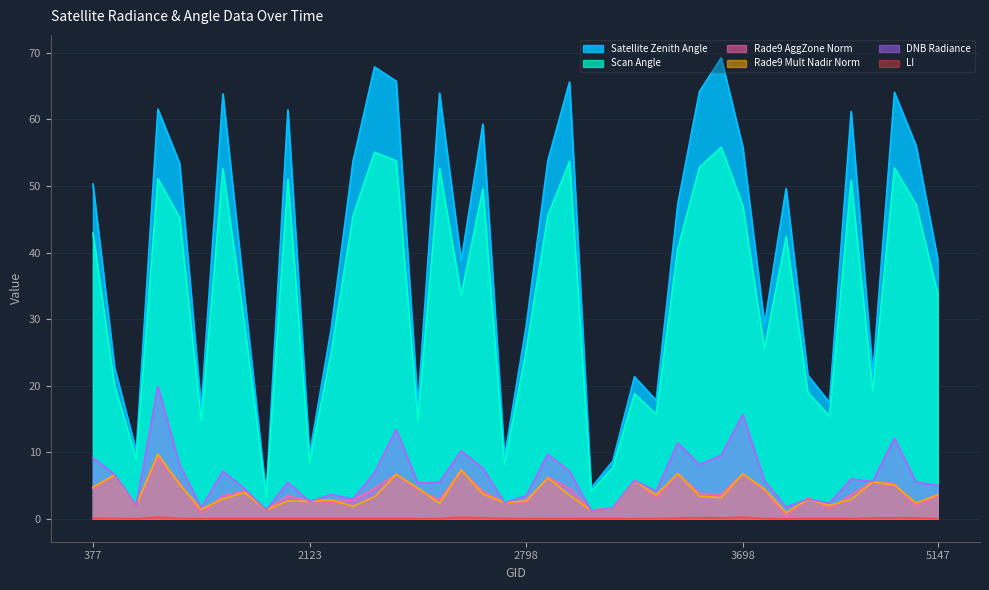

How many intersections are there between rade9_mult_nadir_norm and rade9_aggzone_norm?

17